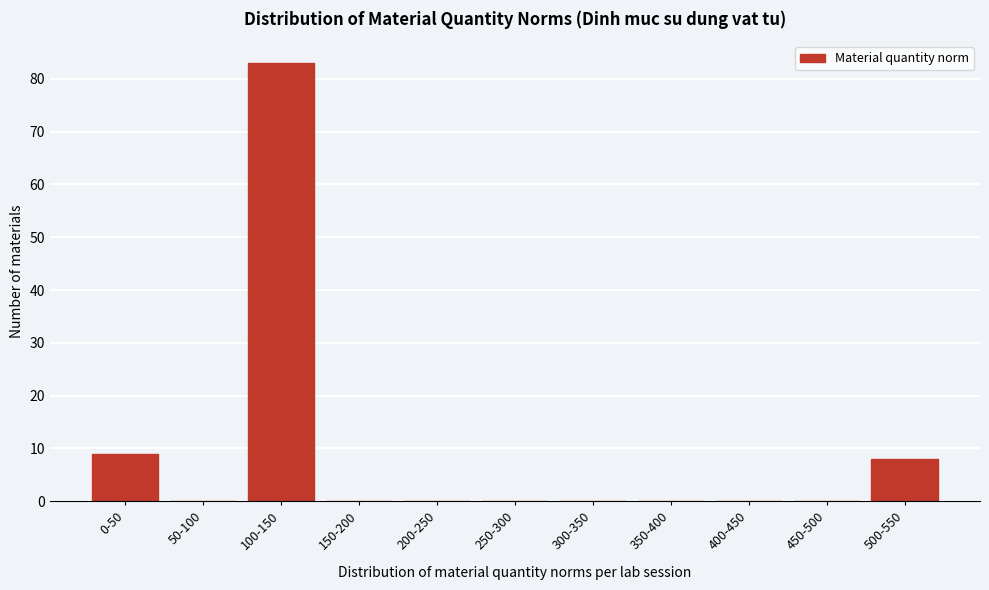

Reading left to right, transcribe all the data shown in this chart.

0-50=9	50-100=0	100-150=83	150-200=0	200-250=0	250-300=0	300-350=0	350-400=0	400-450=0	450-500=0	500-550=8